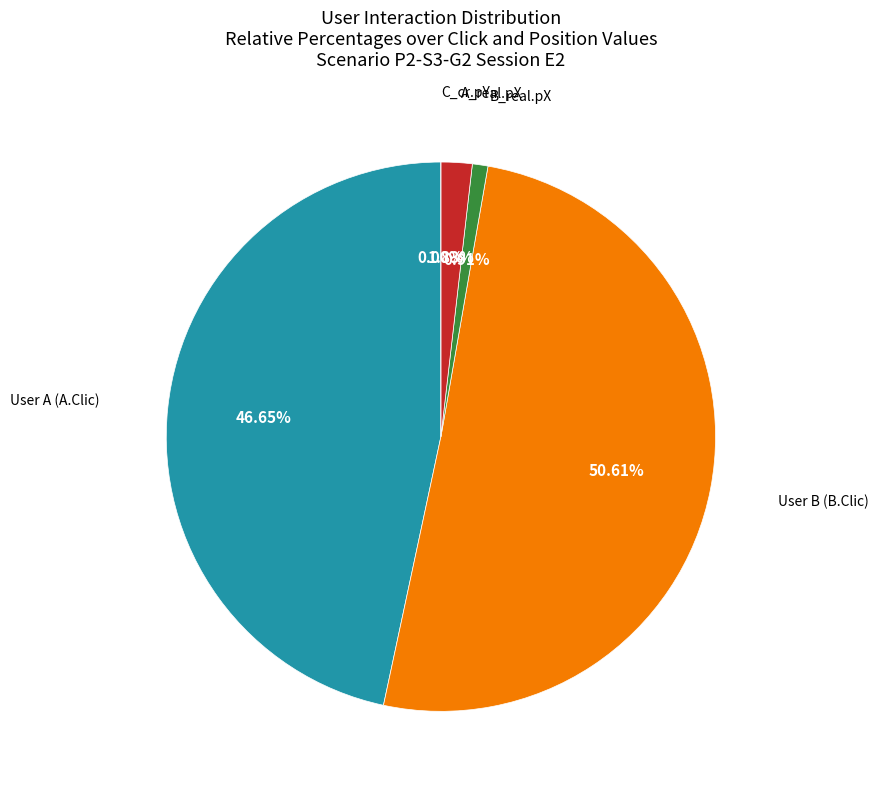

Is the sum of User B (B.Clic) and C_cr.pY greater than half?

Yes